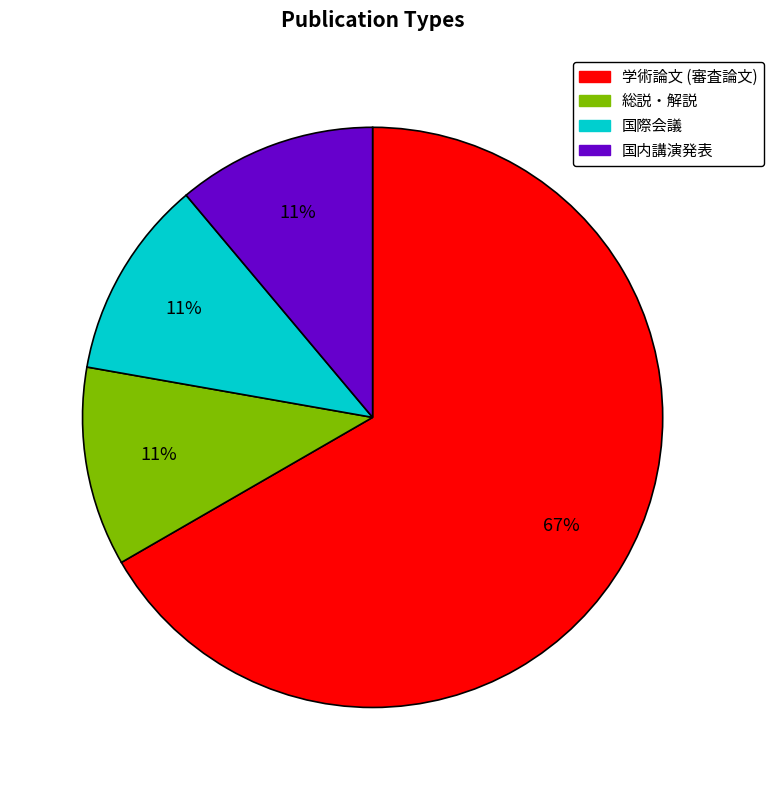

To the nearest percent, what is the difference between the largest and smallest slice percentages?

56%